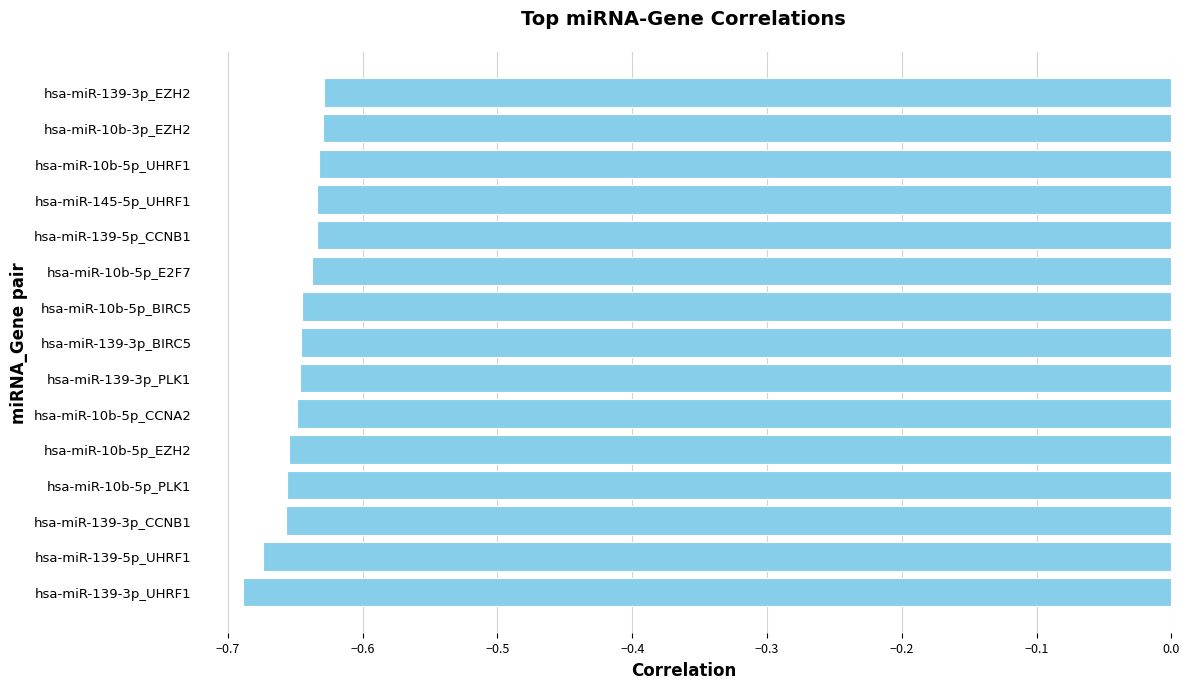

What is the sum of the values at hsa-miR-10b-5p_E2F7 and hsa-miR-10b-5p_EZH2?

-1.3